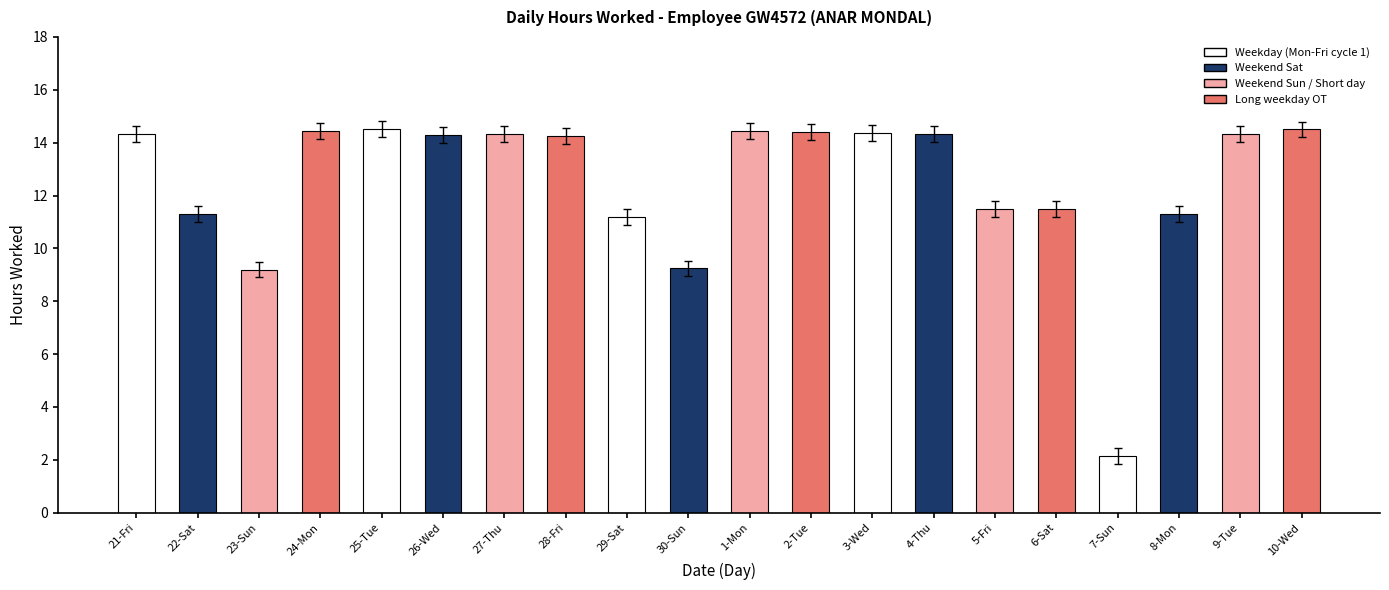

What is the difference between the values at 5-Fri and 7-Sun?

9.3